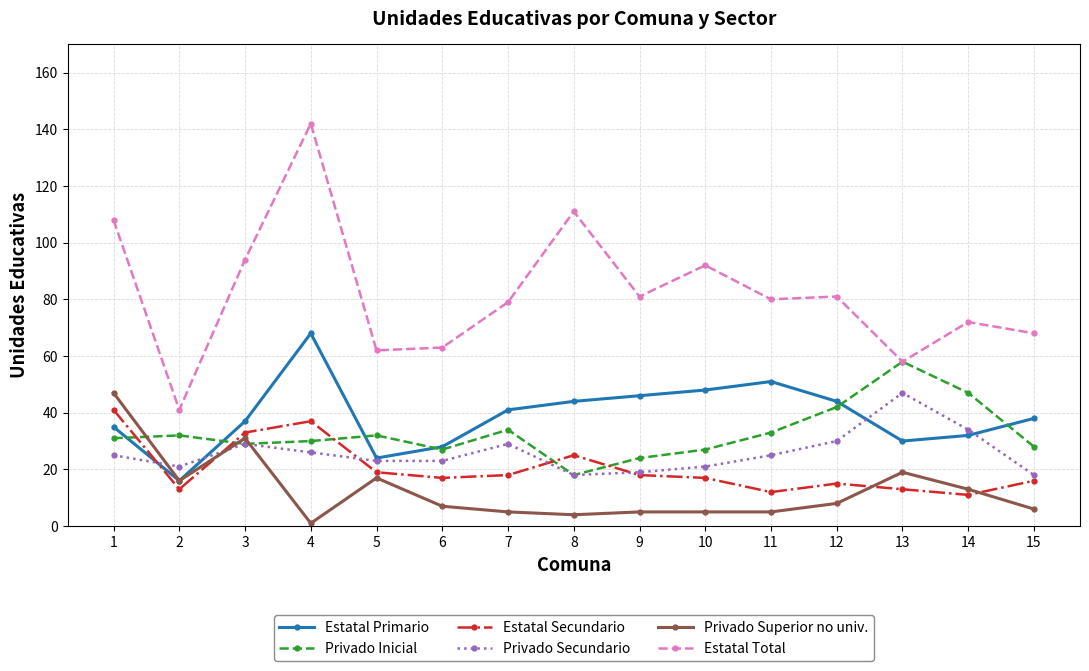

Reading left to right, extract all data points from this chart.

Estatal Primario: 1=35	2=16	3=37	4=68	5=24	6=28	7=41	8=44	9=46	10=48	11=51	12=44	13=30	14=32	15=38
Privado Inicial: 1=31	2=32	3=29	4=30	5=32	6=27	7=34	8=18	9=24	10=27	11=33	12=42	13=58	14=47	15=28
Estatal Secundario: 1=41	2=13	3=33	4=37	5=19	6=17	7=18	8=25	9=18	10=17	11=12	12=15	13=13	14=11	15=16
Privado Secundario: 1=25	2=21	3=29	4=26	5=23	6=23	7=29	8=18	9=19	10=21	11=25	12=30	13=47	14=34	15=18
Privado Superior no univ.: 1=47	2=16	3=31	4=1	5=17	6=7	7=5	8=4	9=5	10=5	11=5	12=8	13=19	14=13	15=6
Estatal Total: 1=108	2=41	3=94	4=142	5=62	6=63	7=79	8=111	9=81	10=92	11=80	12=81	13=58	14=72	15=68